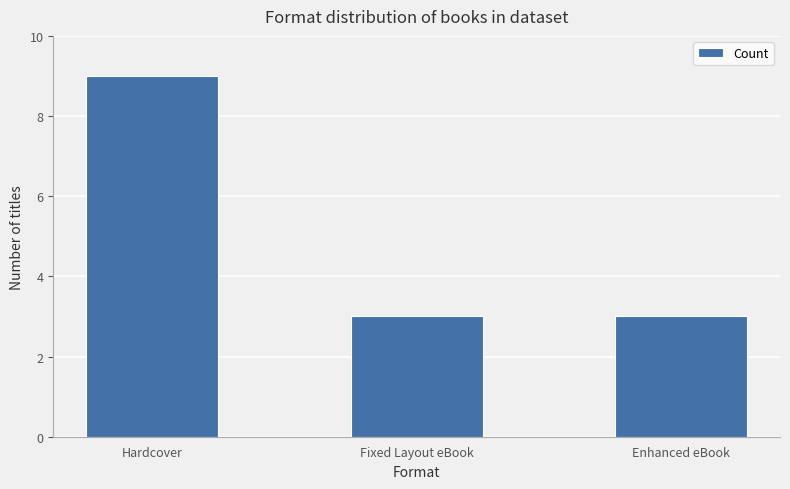

What is the value of the 1st bar from the left?

9